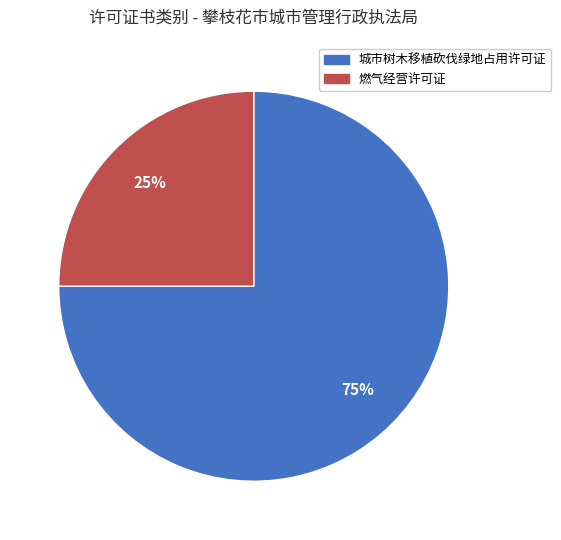

How many segments does this pie chart have?

2